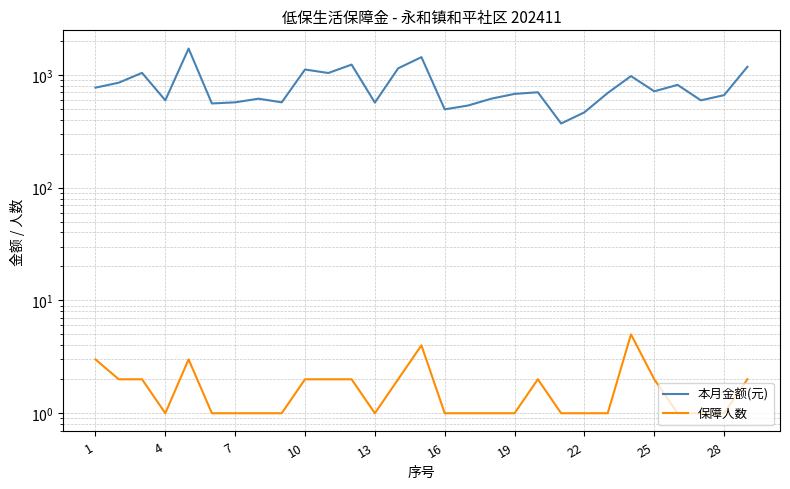

Which series has the largest total across all categories?

本月金额(元)